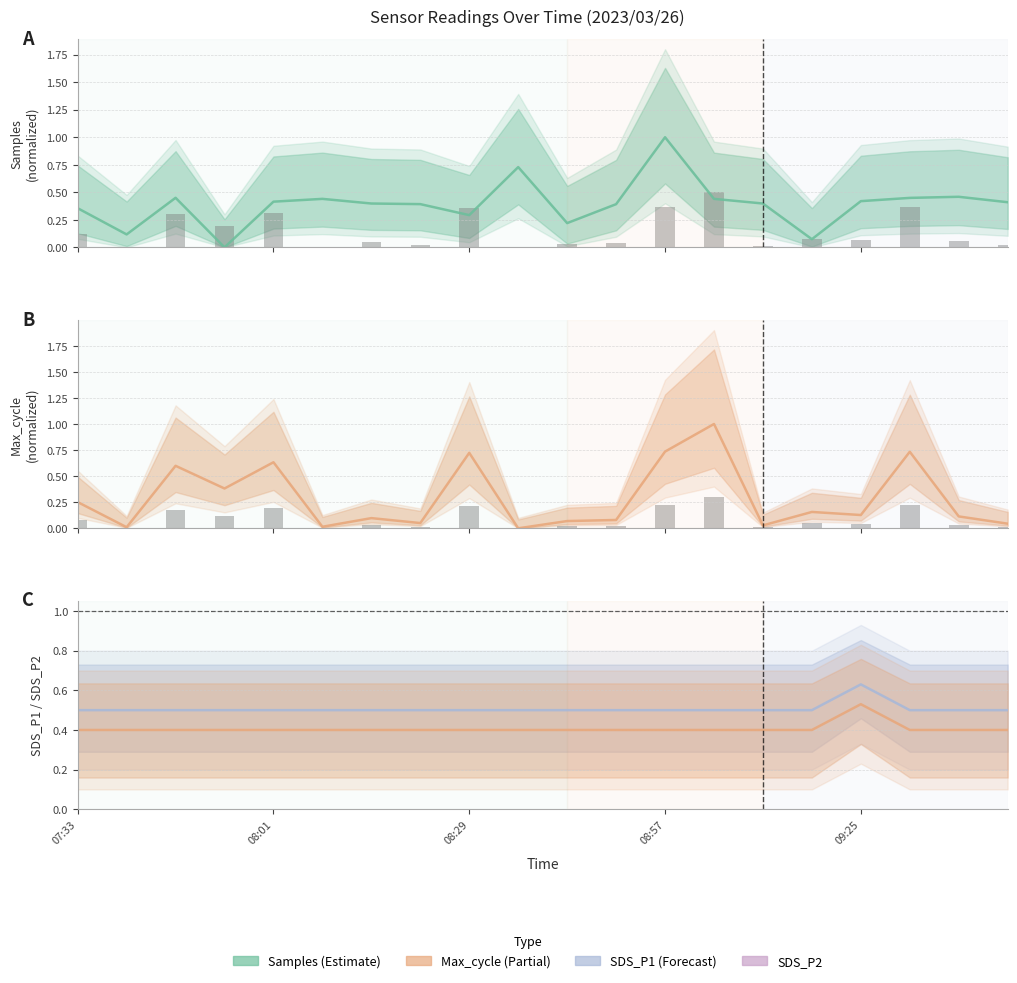

Rank the series at 08:15 from lowest to highest value.

Max_cycle, Samples, SDS_P2, SDS_P1